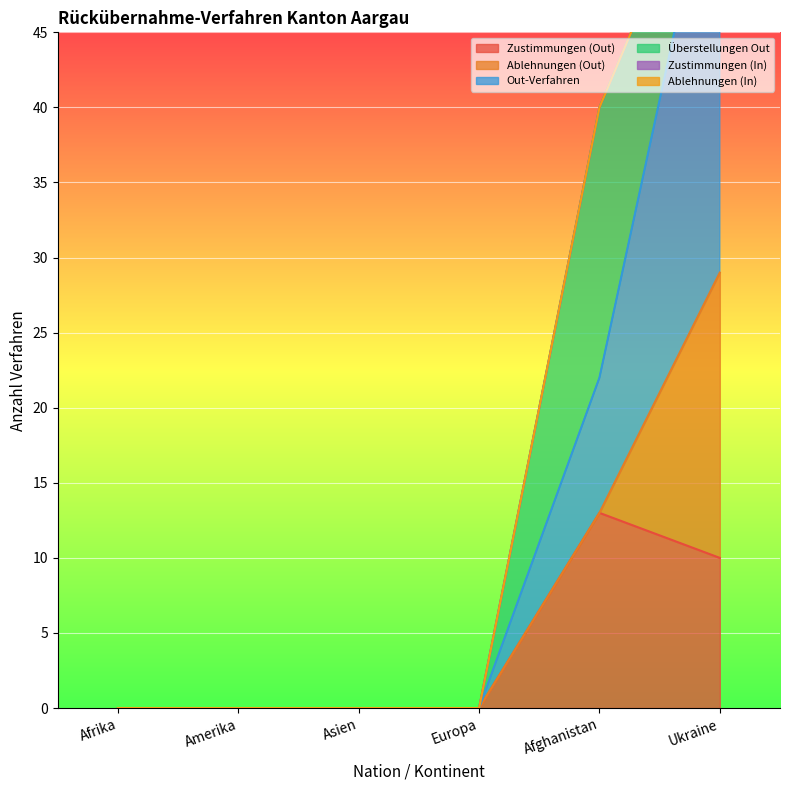

The Zustimmungen (Out) series shows 5 at Afrika. True or false?

False